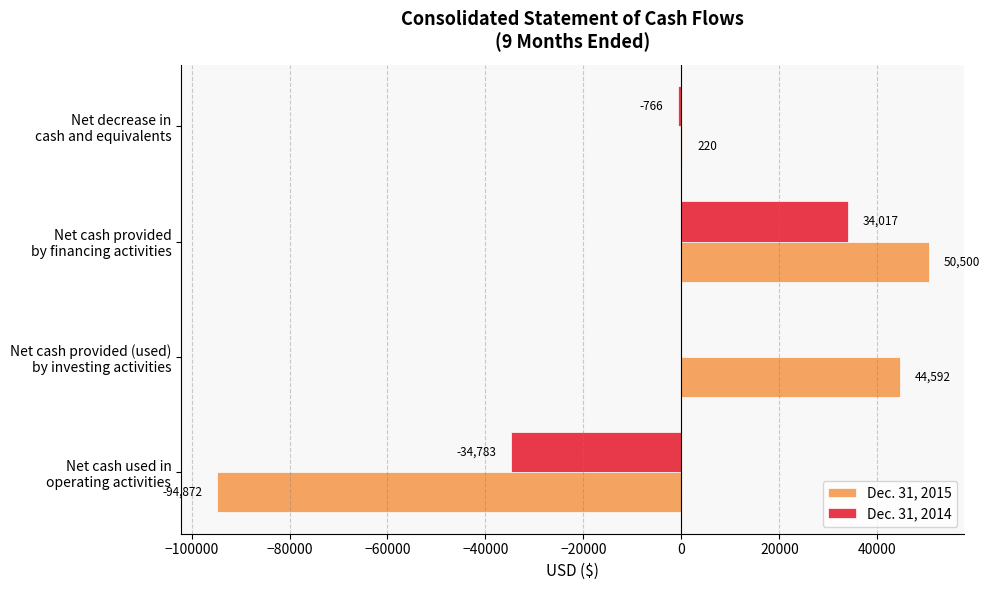

What is the highest value of the Dec. 31, 2014 series?

34017